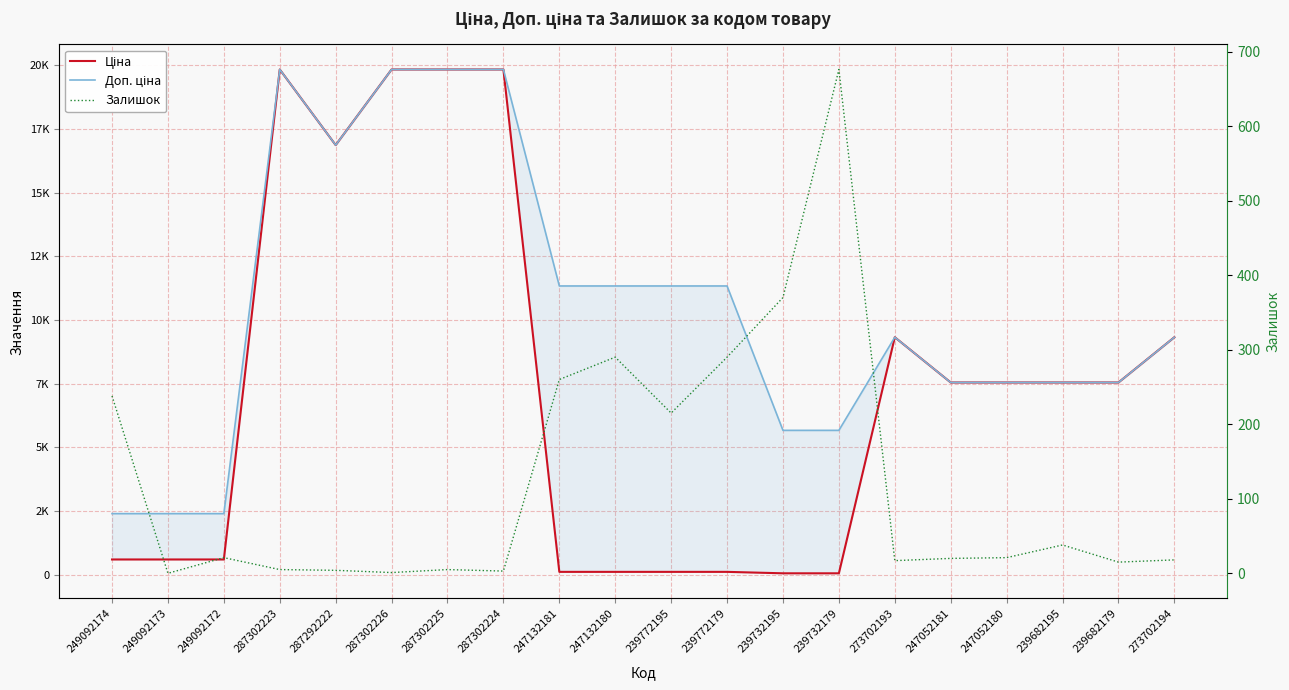

Which series has the largest range (max minus min)?

Ціна